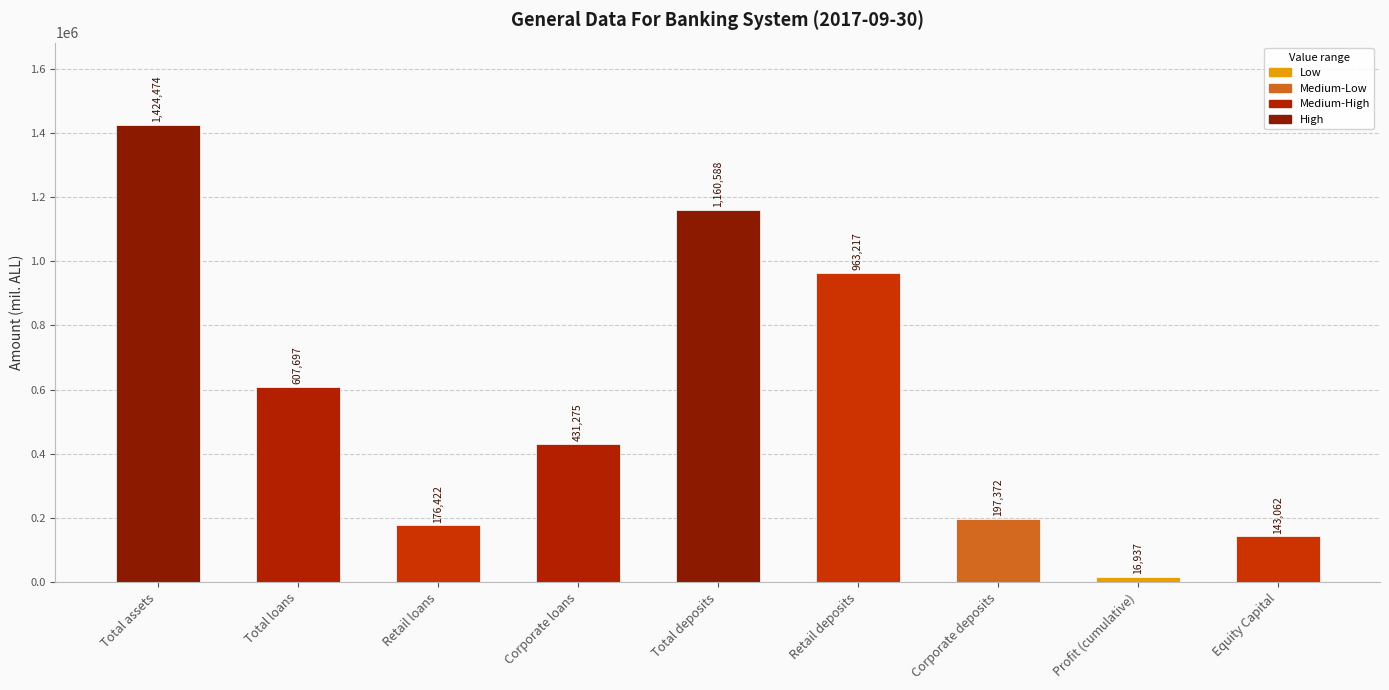

At which label does the data first exceed 431274?

Total assets